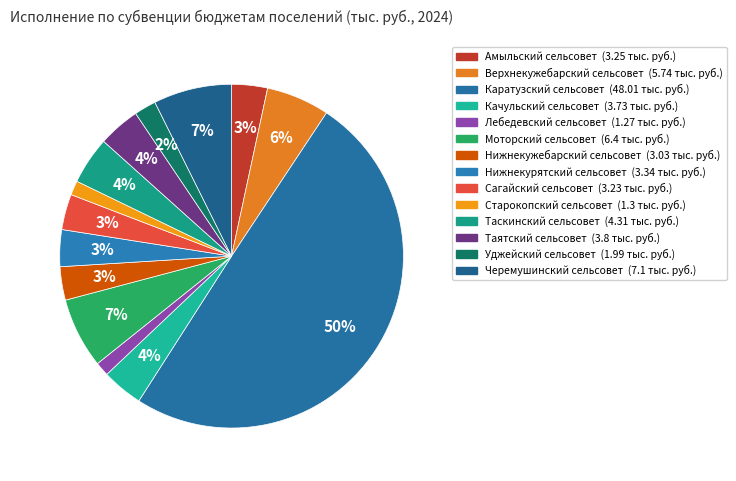

What percentage do Лебедевский сельсовет and Каратузский сельсовет together represent?

51.1%